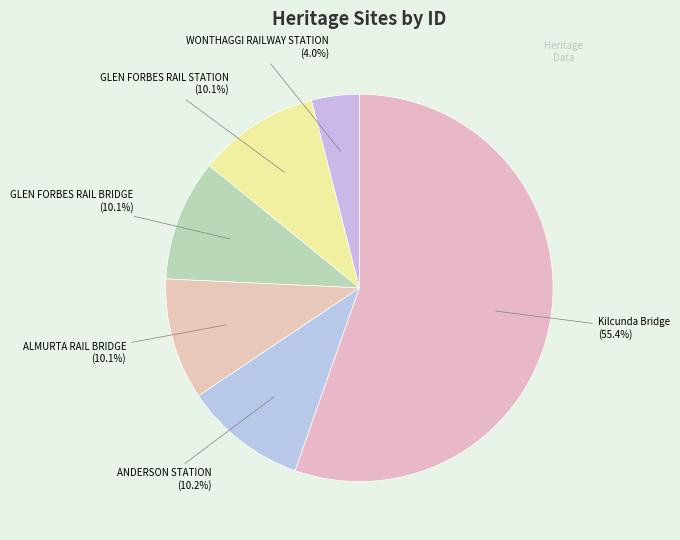

Which category has the biggest portion of the pie?

Kilcunda Bridge